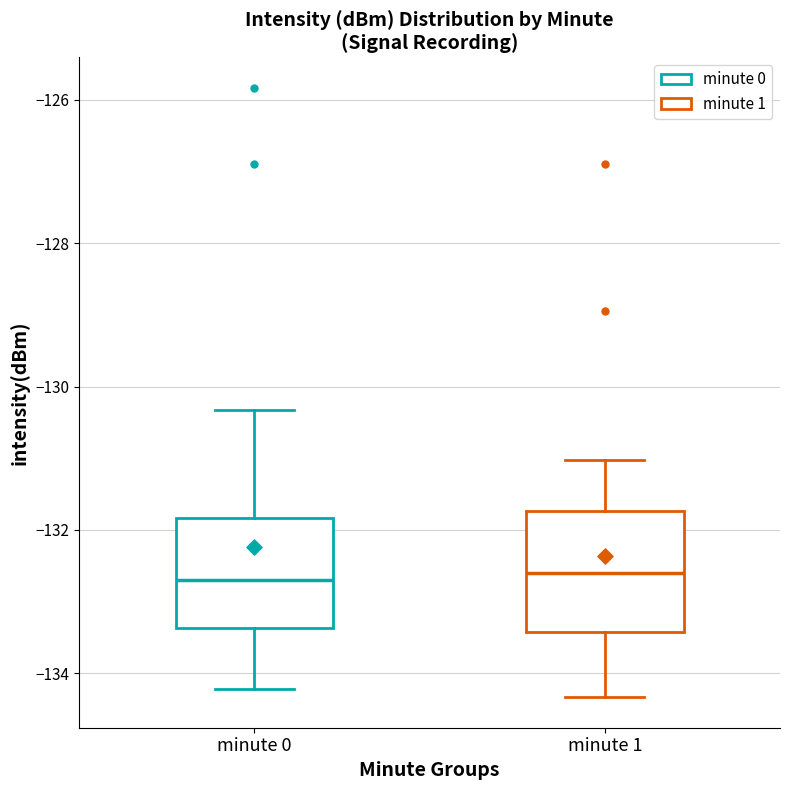

Reading left to right, transcribe this box plot: for each box, give where its median line is, the range the box spans, and where its two whiskers end, as read against the y-axis. The values are not printed on the chart, so give them approximately, as read against the axis.

minute 0: median -132.6, box -133.4 to -131.8, whiskers -134.2 to -130.4
minute 1: median -132.6, box -133.4 to -131.8, whiskers -134.4 to -131.0